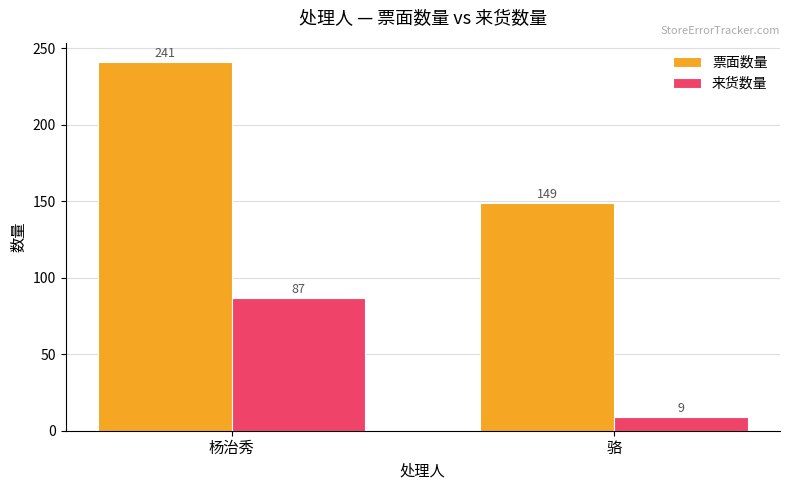

Does the chart contain stacked bars?

No